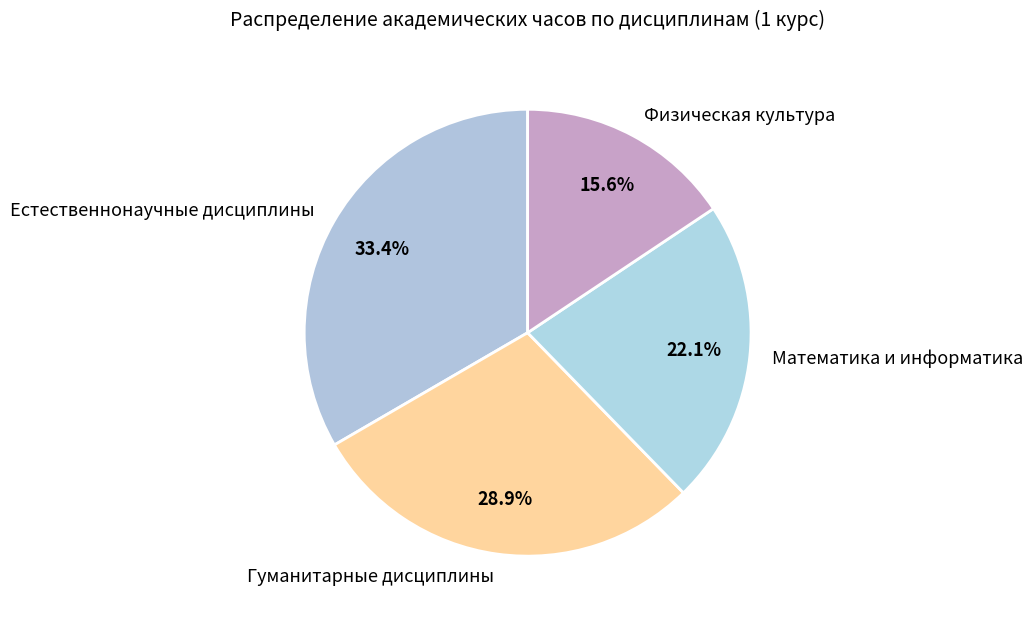

Is there any slice that represents more than half of the pie?

No